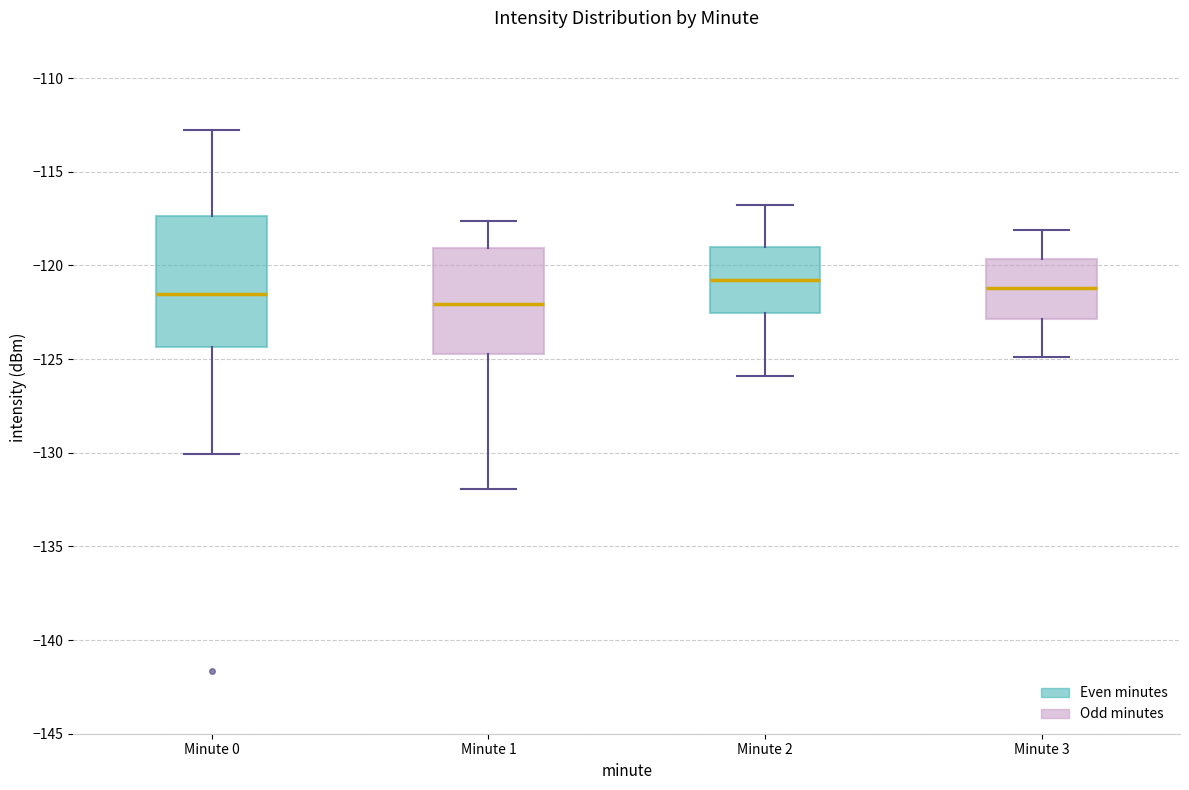

Reading left to right, transcribe this box plot: for each box, give where its median line is, the range the box spans, and where its two whiskers end, as read against the y-axis. The values are not printed on the chart, so give them approximately, as read against the axis.

Minute 0: median -121.5, box -124.5 to -117.5, whiskers -130.0 to -113.0
Minute 1: median -122.0, box -124.5 to -119.0, whiskers -132.0 to -117.5
Minute 2: median -121.0, box -122.5 to -119.0, whiskers -126.0 to -117.0
Minute 3: median -121.0, box -123.0 to -119.5, whiskers -125.0 to -118.0